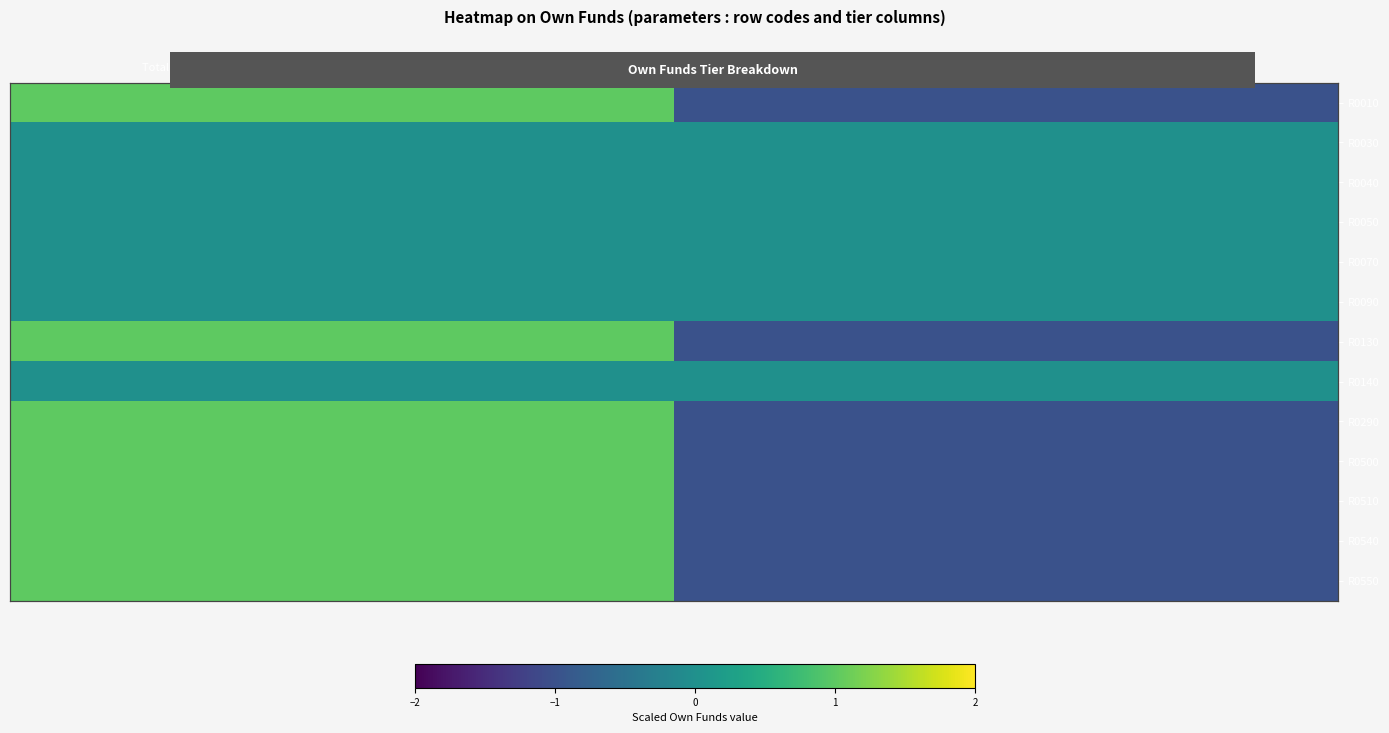

Which series has the widest spread of values?

R0010